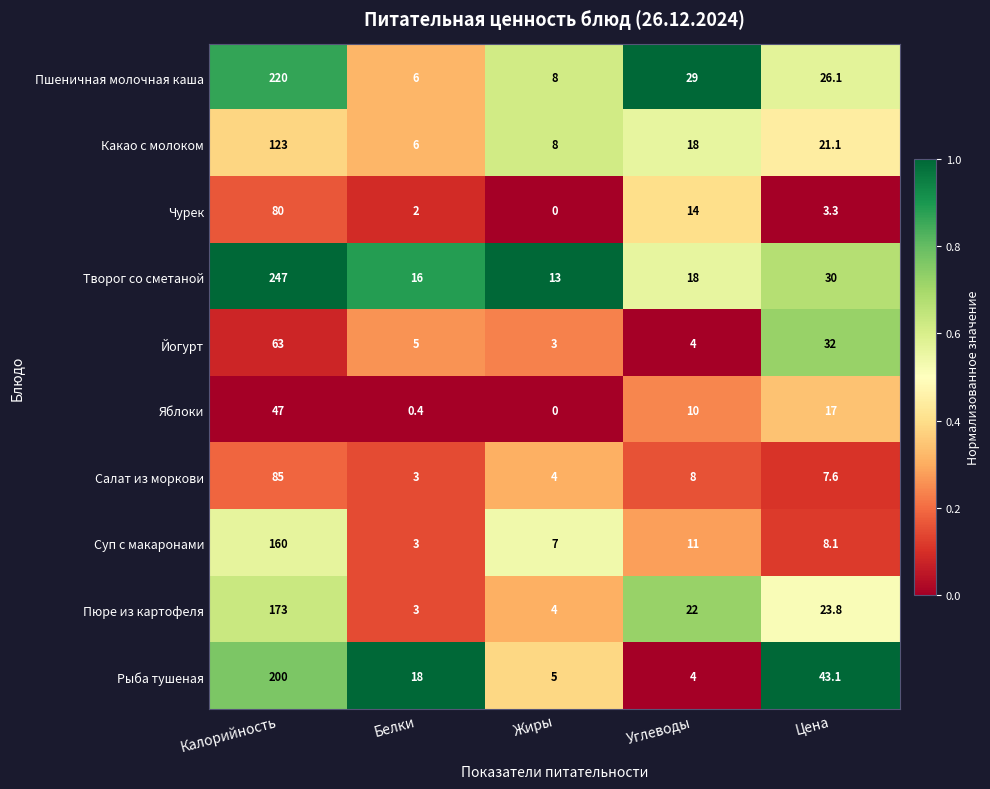

What is the approximate value of Йогурт at Белки?

5.0